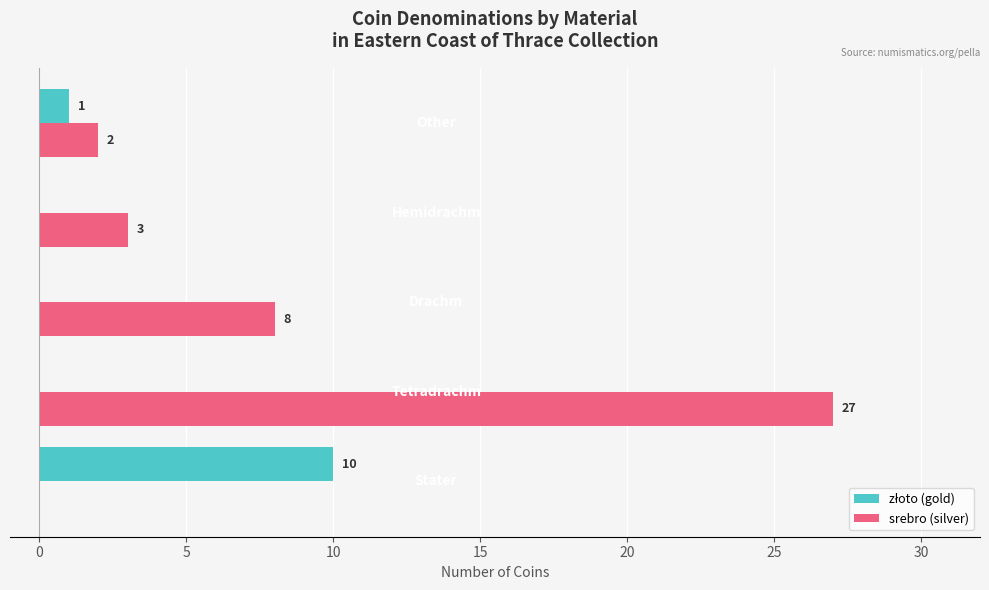

Which series has the largest total across all categories?

srebro (silver)